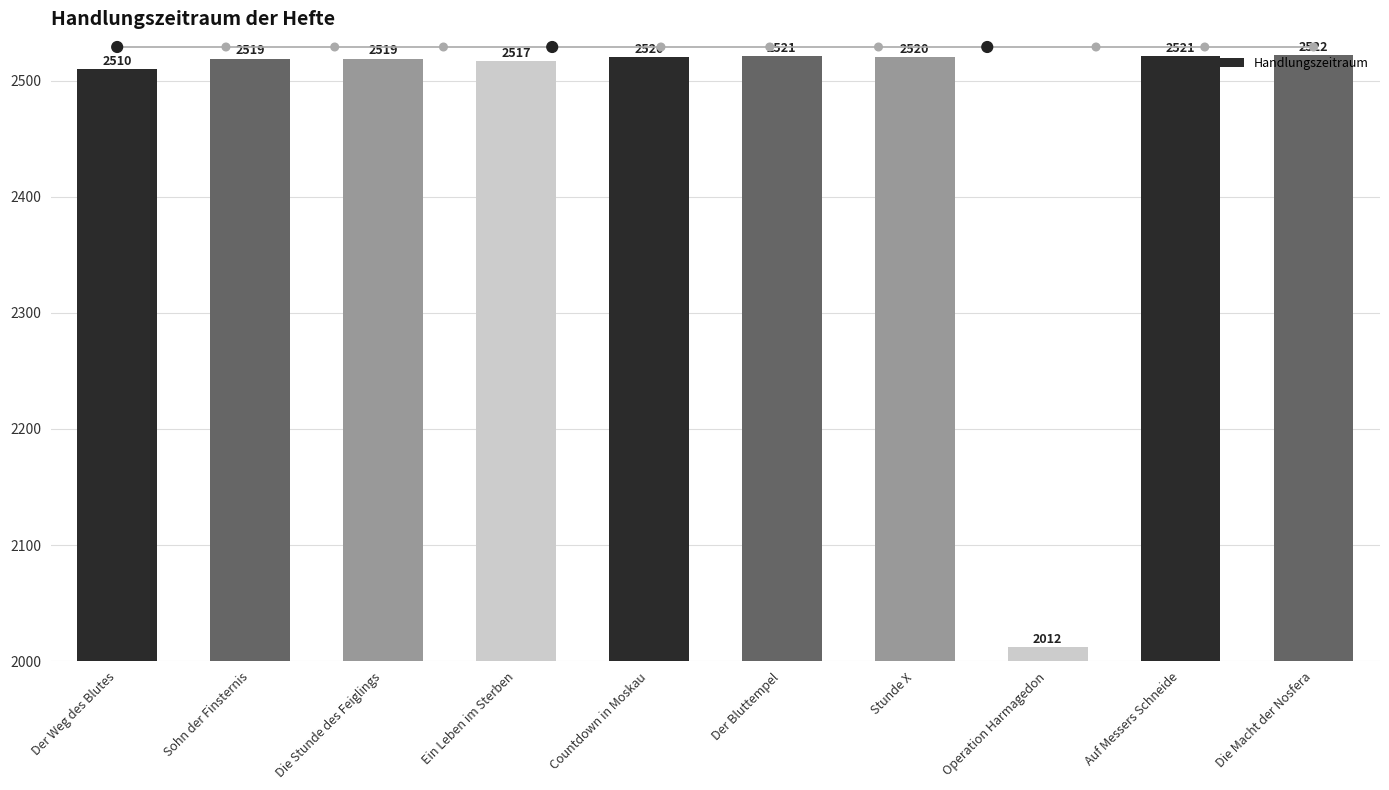

Between Die Stunde des Feiglings and Die Macht der Nosfera, which is larger?

Die Macht der Nosfera